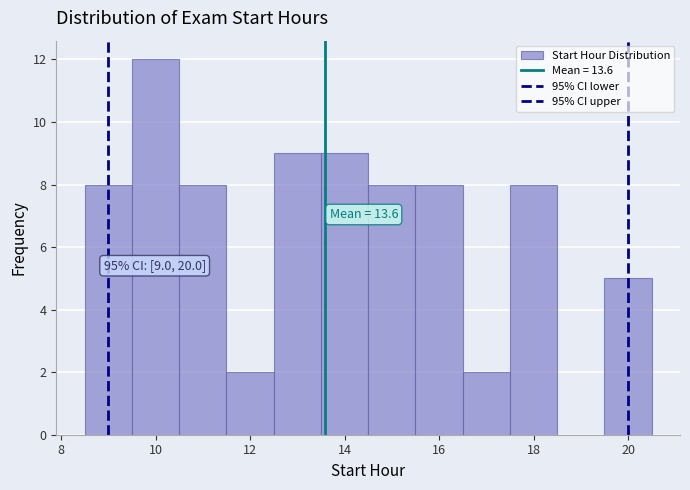

Which range on the x-axis has the tallest bar?

9.5 to 10.5